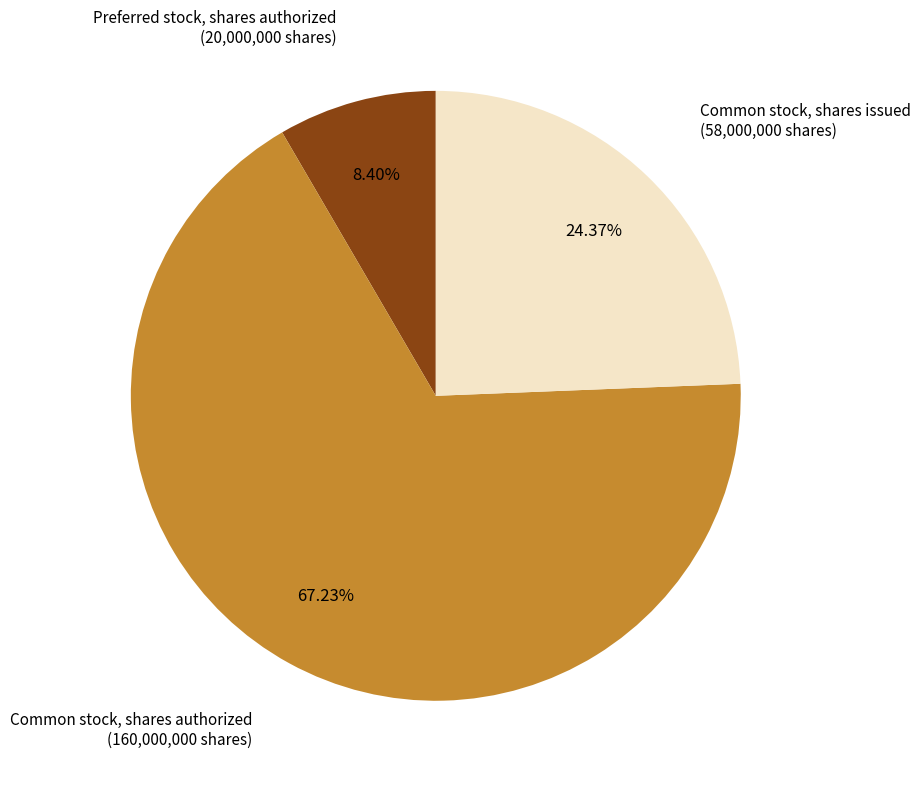

Rank the categories by value from lowest to highest.

Preferred stock, shares authorized, Common stock, shares issued, Common stock, shares authorized